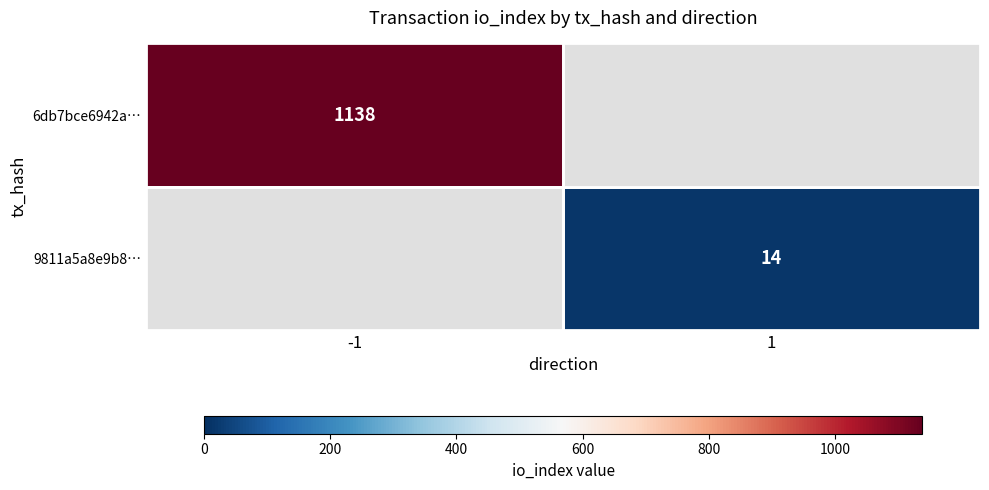

What is the maximum value shown in the chart?

1138.0